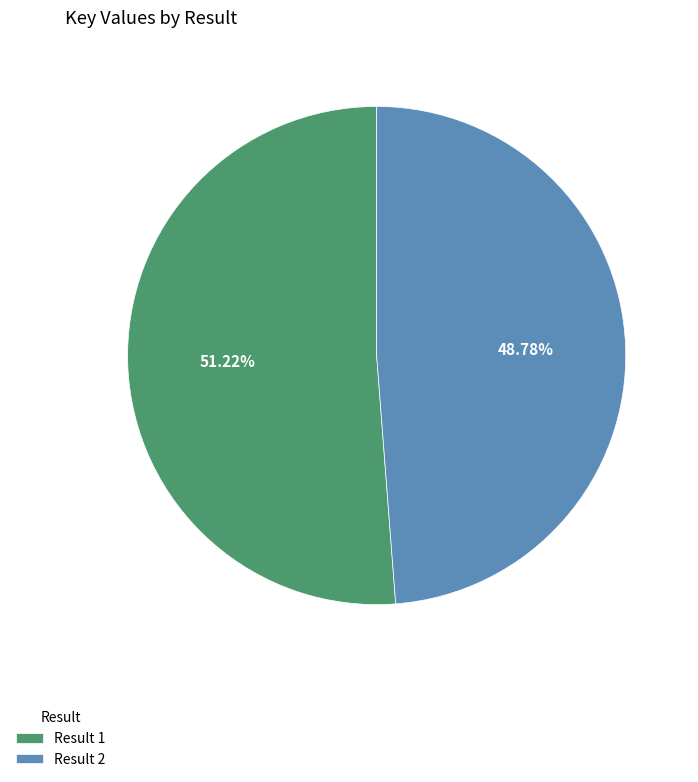

Rank the categories by value from highest to lowest.

Result 1, Result 2